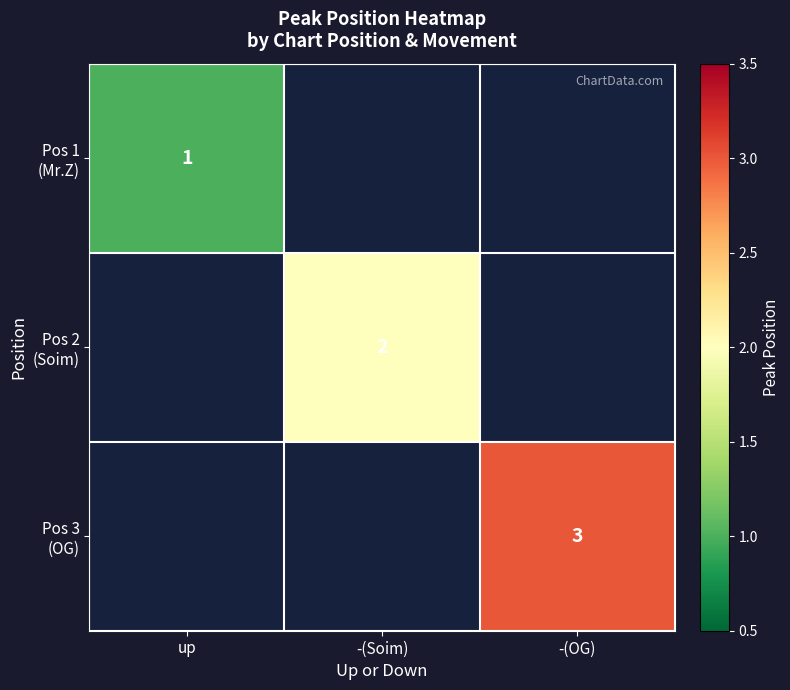

How many distinct data groups are displayed?

3